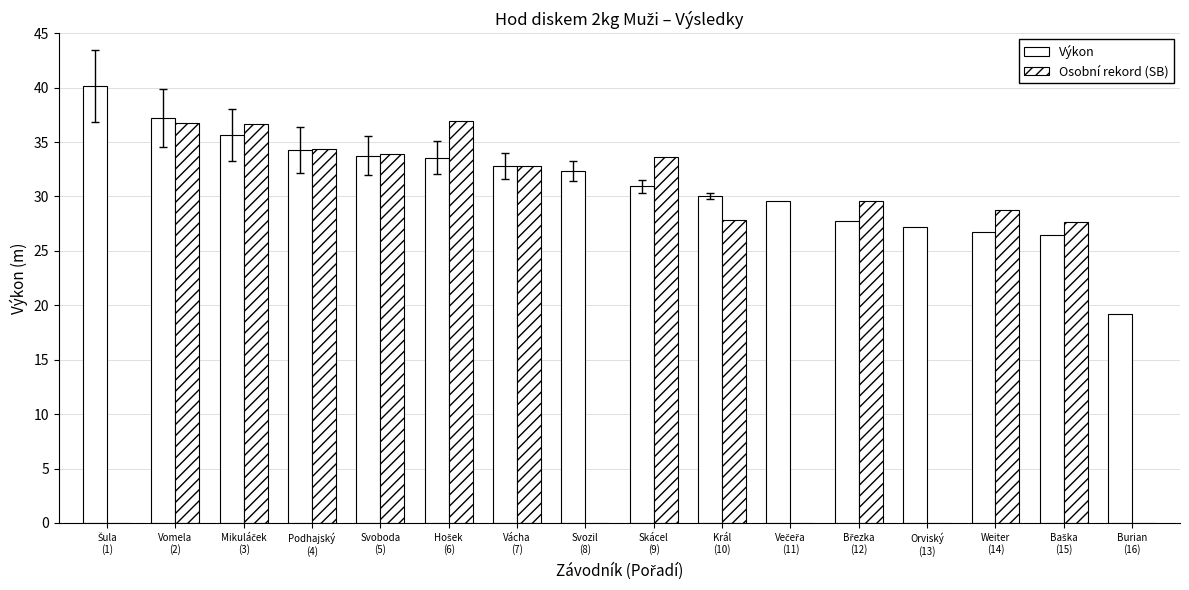

True or false: Osobní rekord (SB) has a value of 41.1 at Král
(10).

False